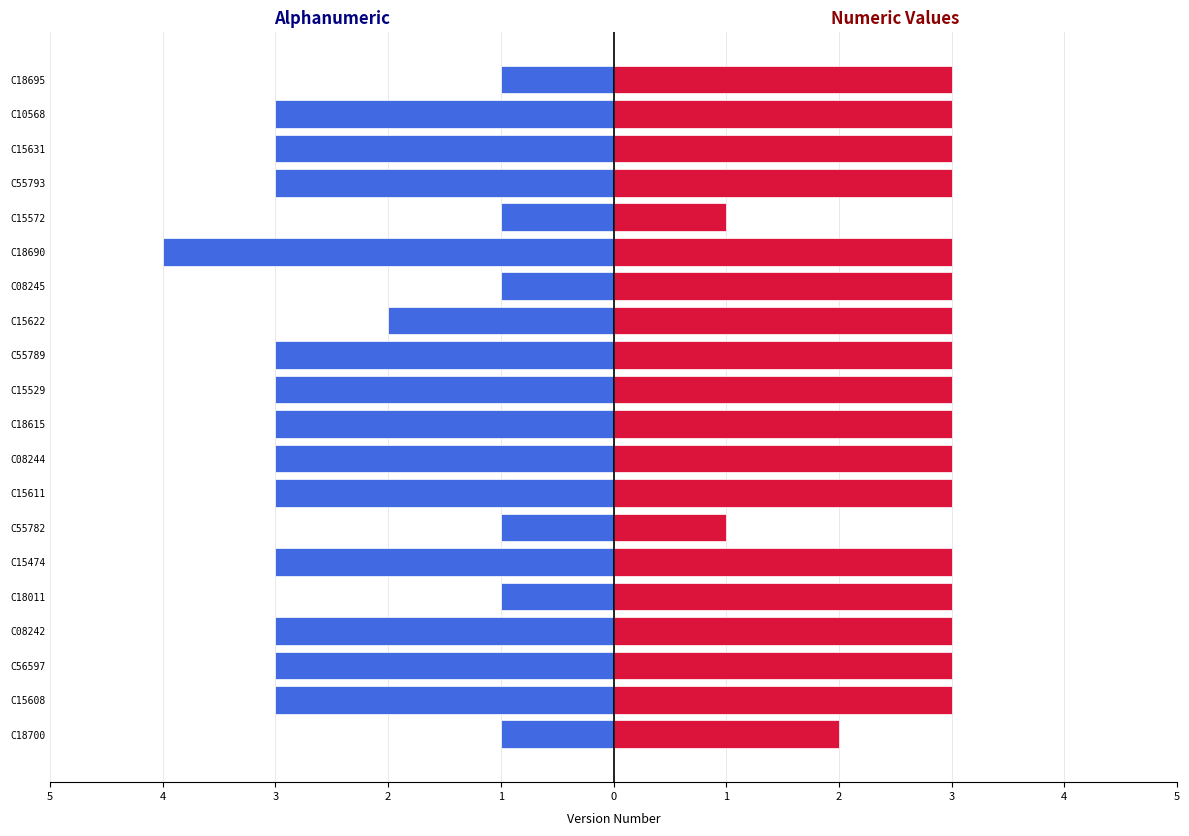

Reading right to left, what are all the values shown in this chart?

Alphanumeric: -1	-3	-3	-3	-1	-4	-1	-2	-3	-3	-3	-3	-3	-1	-3	-1	-3	-3	-3	-1
Numeric Values: 3	3	3	3	1	3	3	3	3	3	3	3	3	1	3	3	3	3	3	2